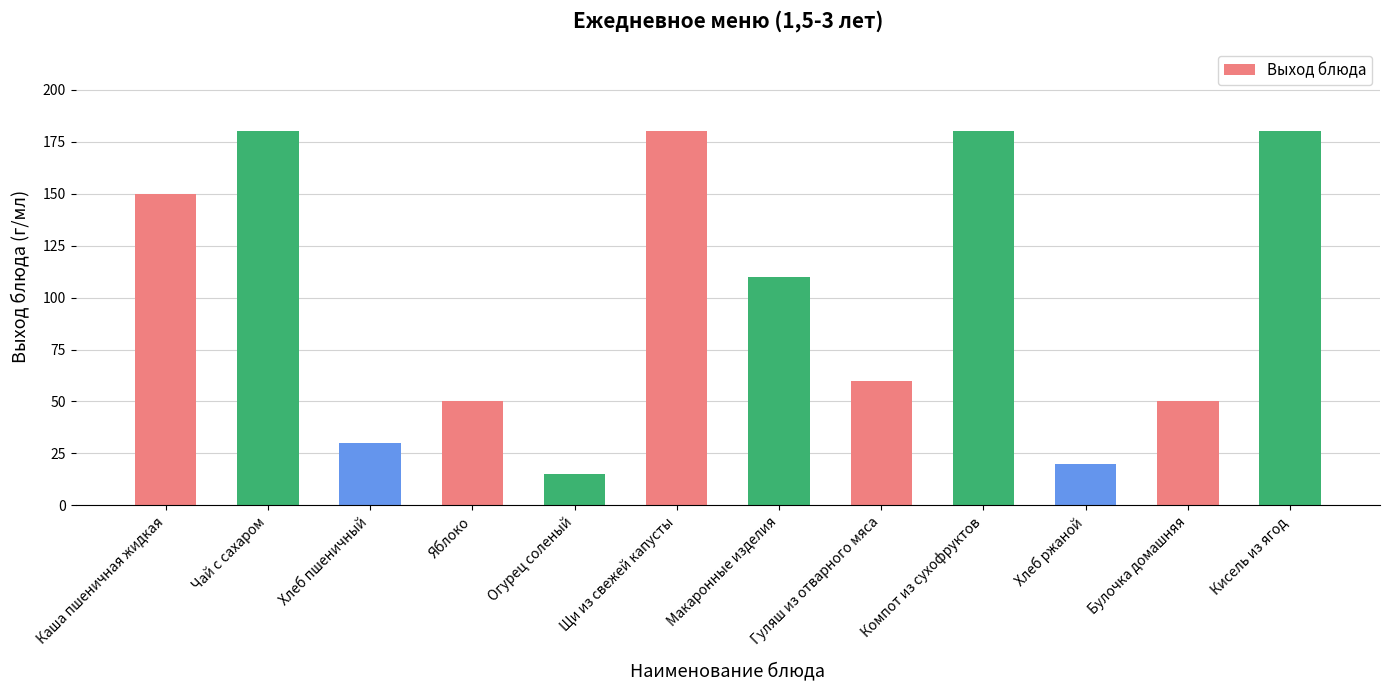

How many data points are less than 110?

6